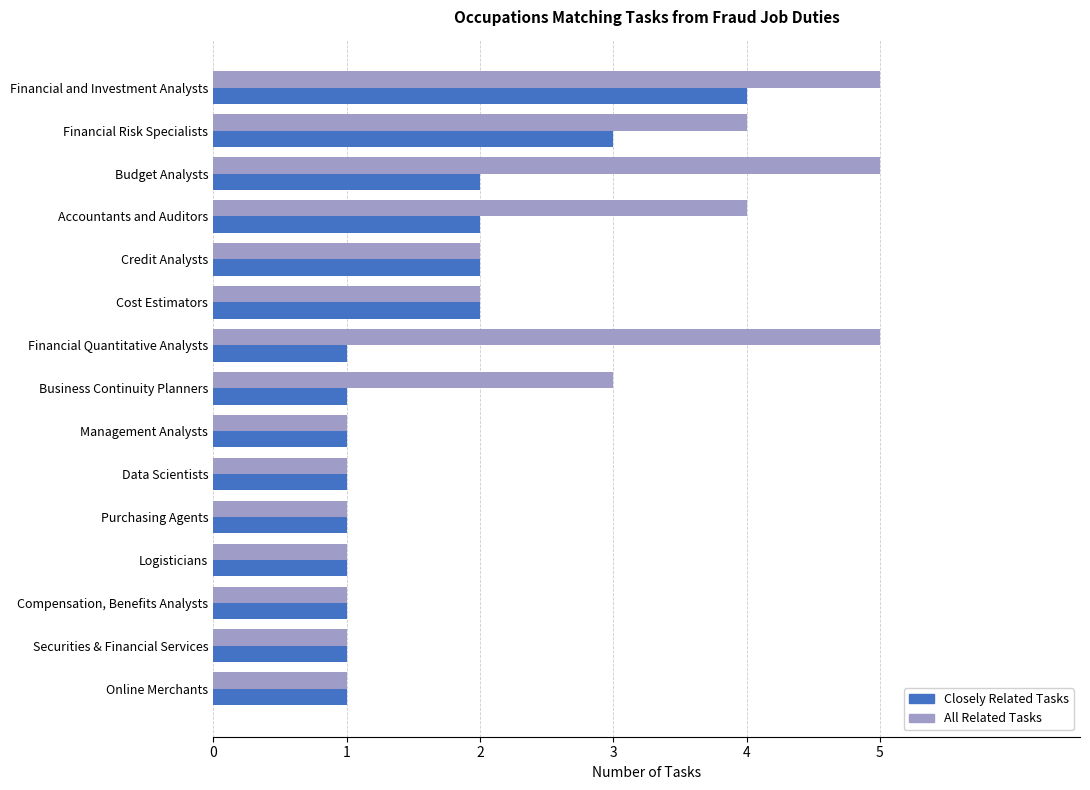

At which label does Closely Related Tasks reach its peak?

Financial and Investment Analysts